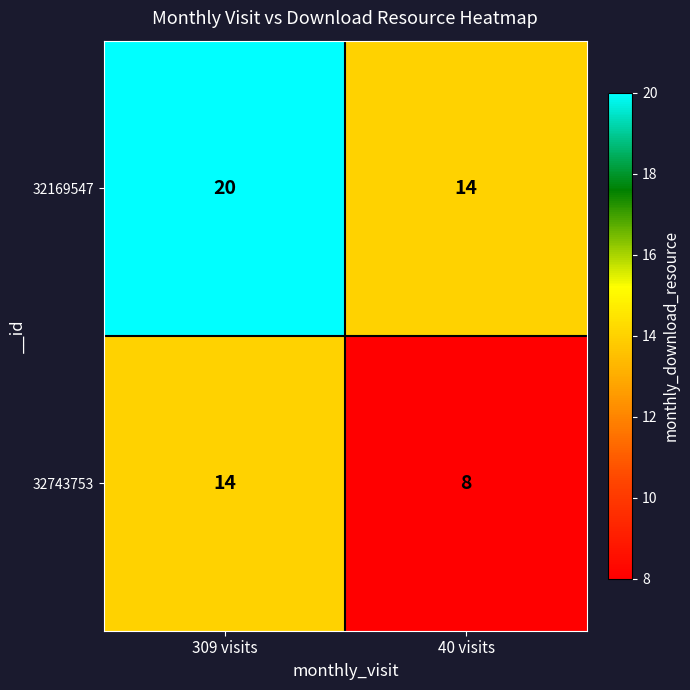

Reading left to right, transcribe all the data shown in this chart.

32169547: 20	14
32743753: 14	8